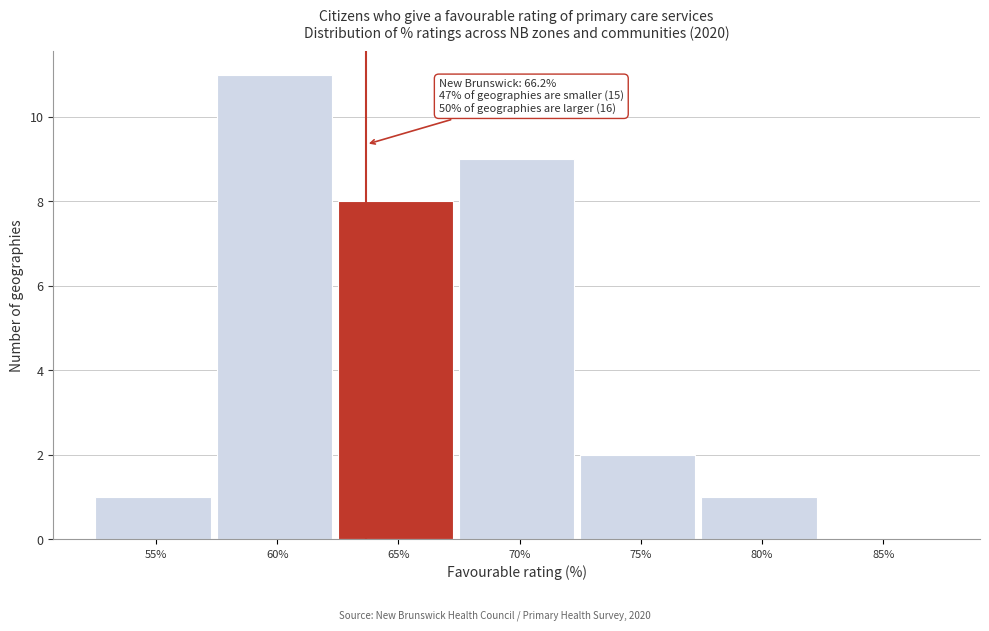

Reading right to left, extract all data points from this chart.

85%=0	80%=1	75%=2	70%=9	65%=8	60%=11	55%=1